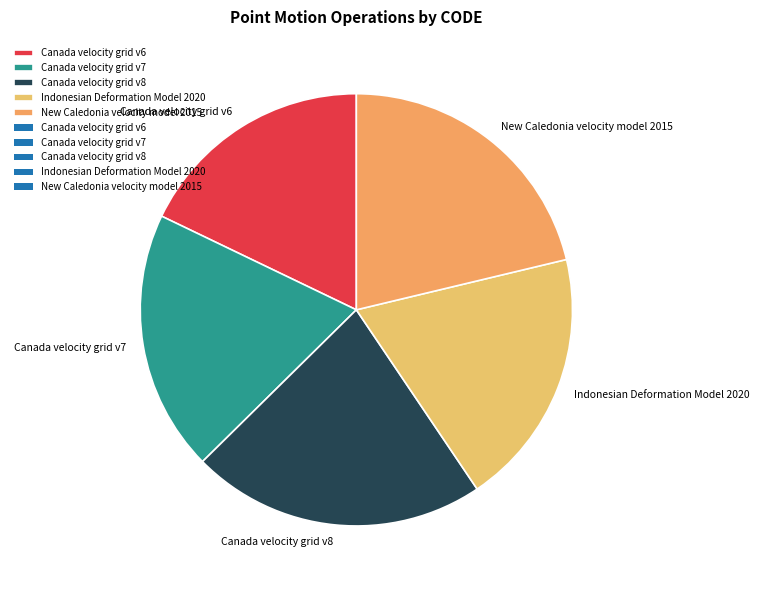

How many slices are in this pie chart?

5